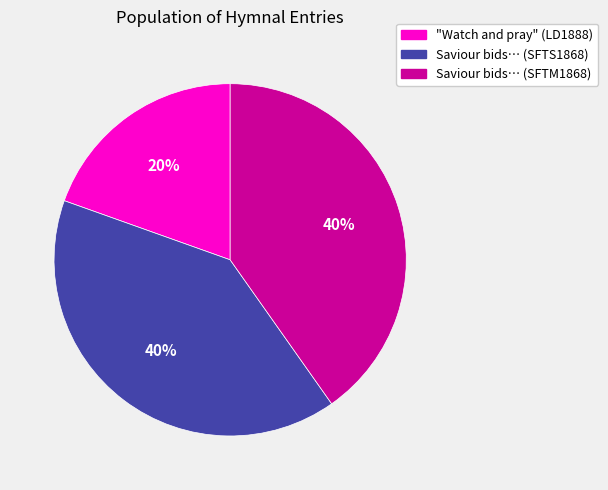

Is there a majority slice in this chart?

No